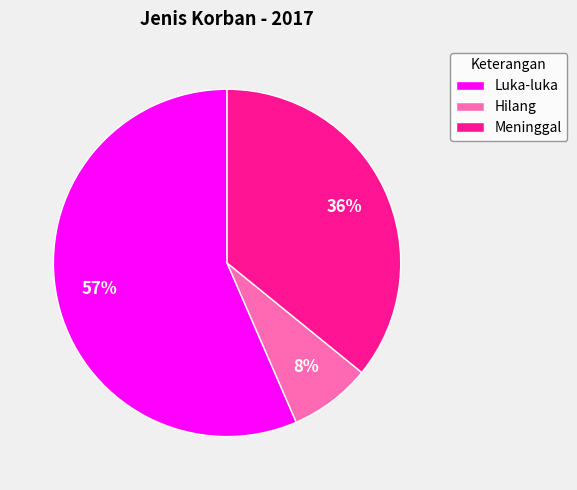

Between Luka-luka and Meninggal, which is larger?

Luka-luka